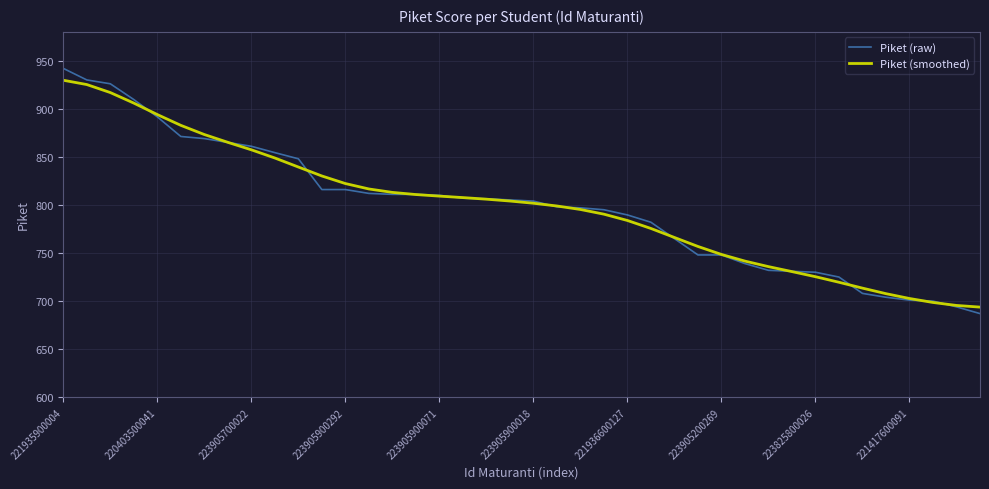

What is the minimum value shown in the chart?

687.0